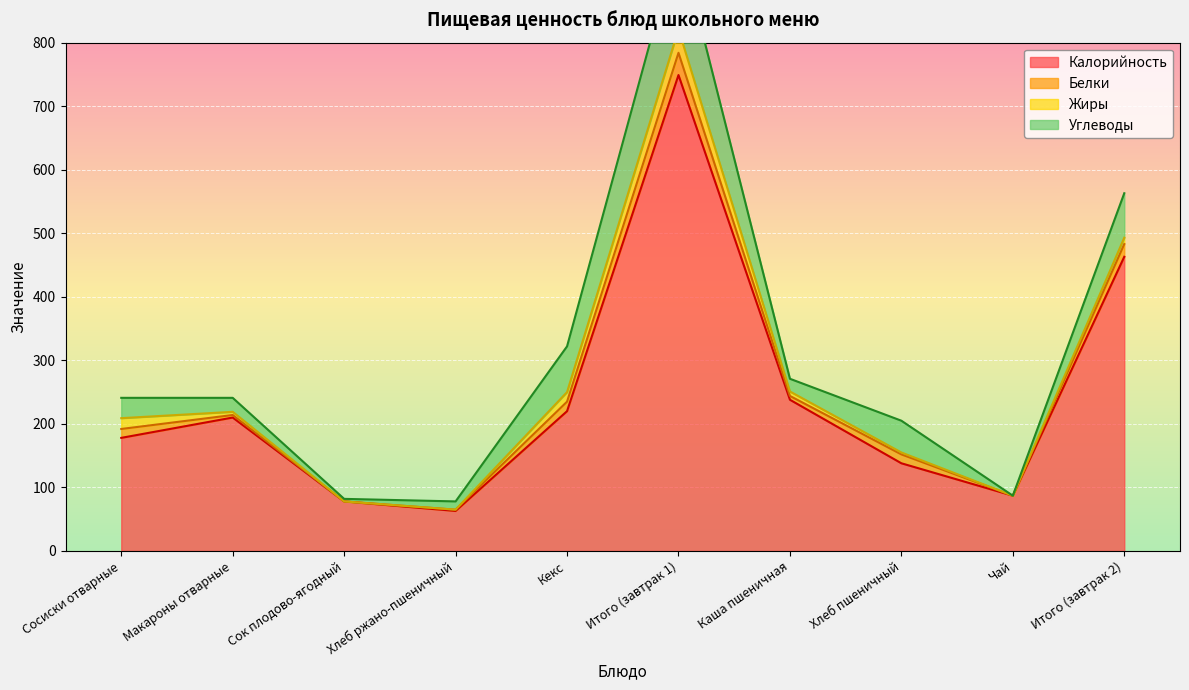

True or false: Жиры has a value of -23 at Сок плодово-ягодный.

False